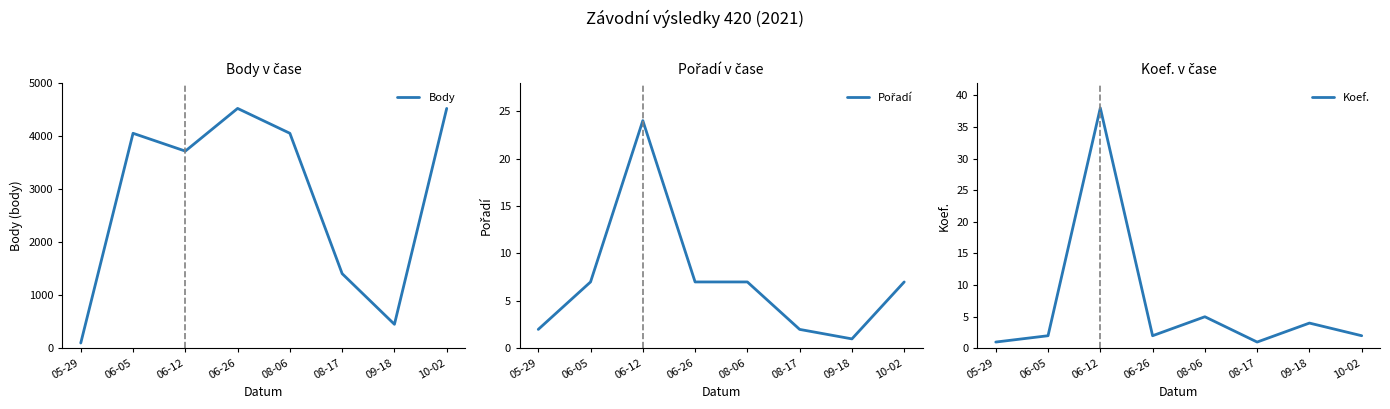

Is the value of Koef. at 10-02 greater than the value of Pořadí at 06-05?

No